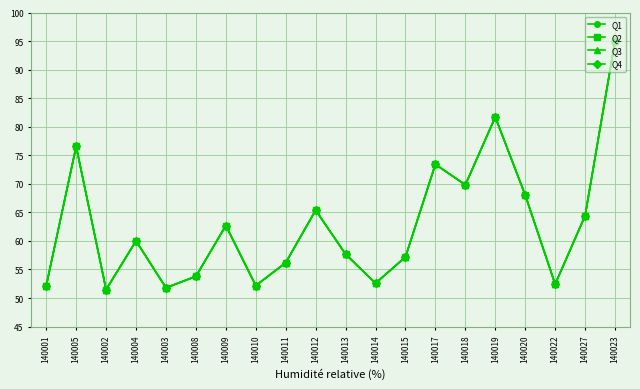

Is this an area chart (filled region under the line)?

No